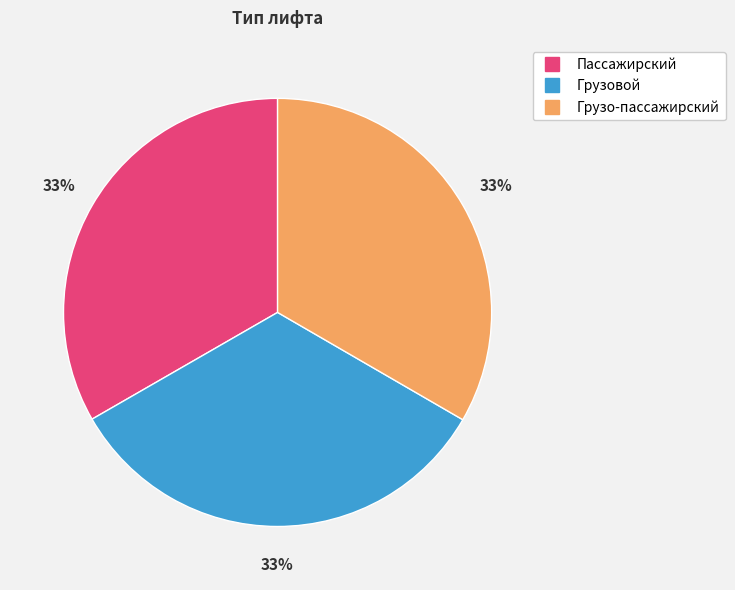

Approximately how many times larger is the value at Пассажирский compared to Грузовой?

1.0